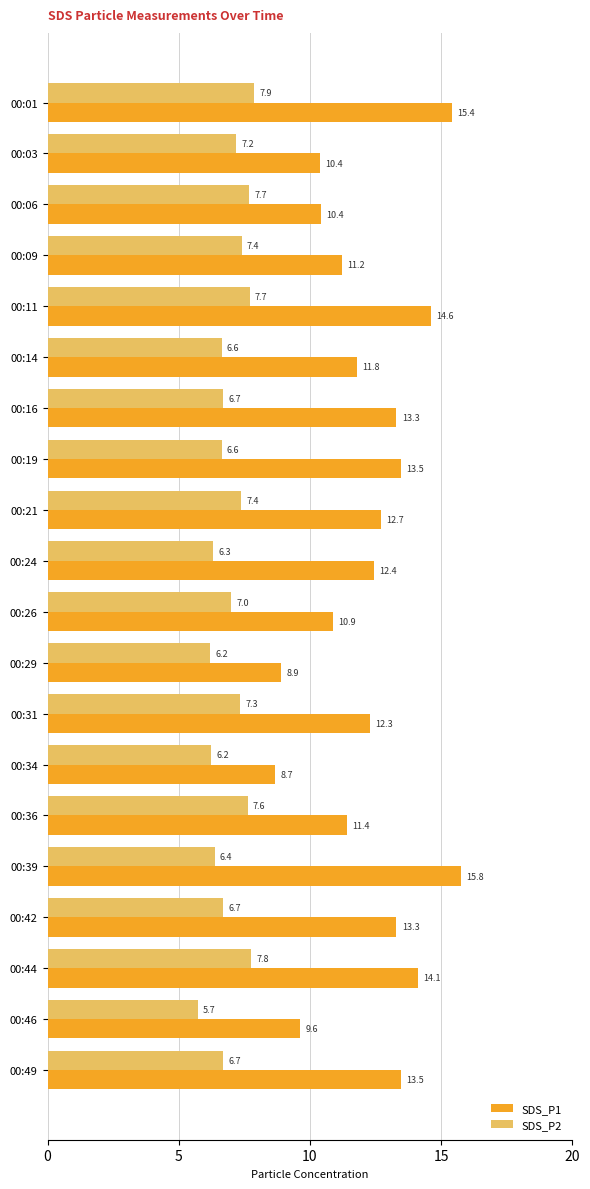

Which series has the largest range (max minus min)?

SDS_P1